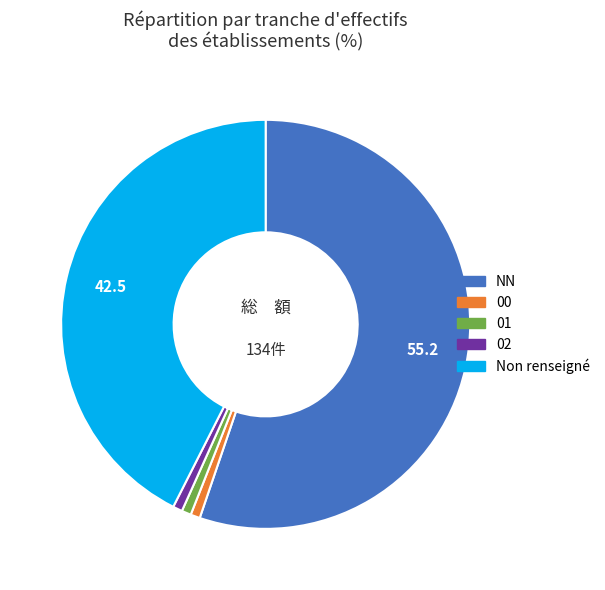

Is there any slice that represents more than half of the pie?

Yes